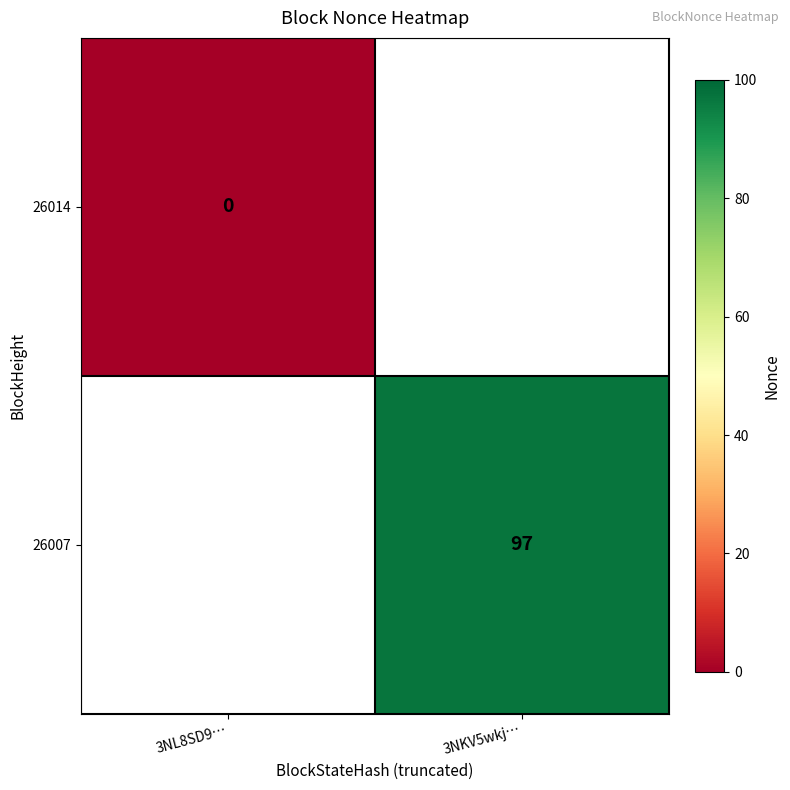

Is it true that 26007 equals 97 at 3NKV5wkj…?

True